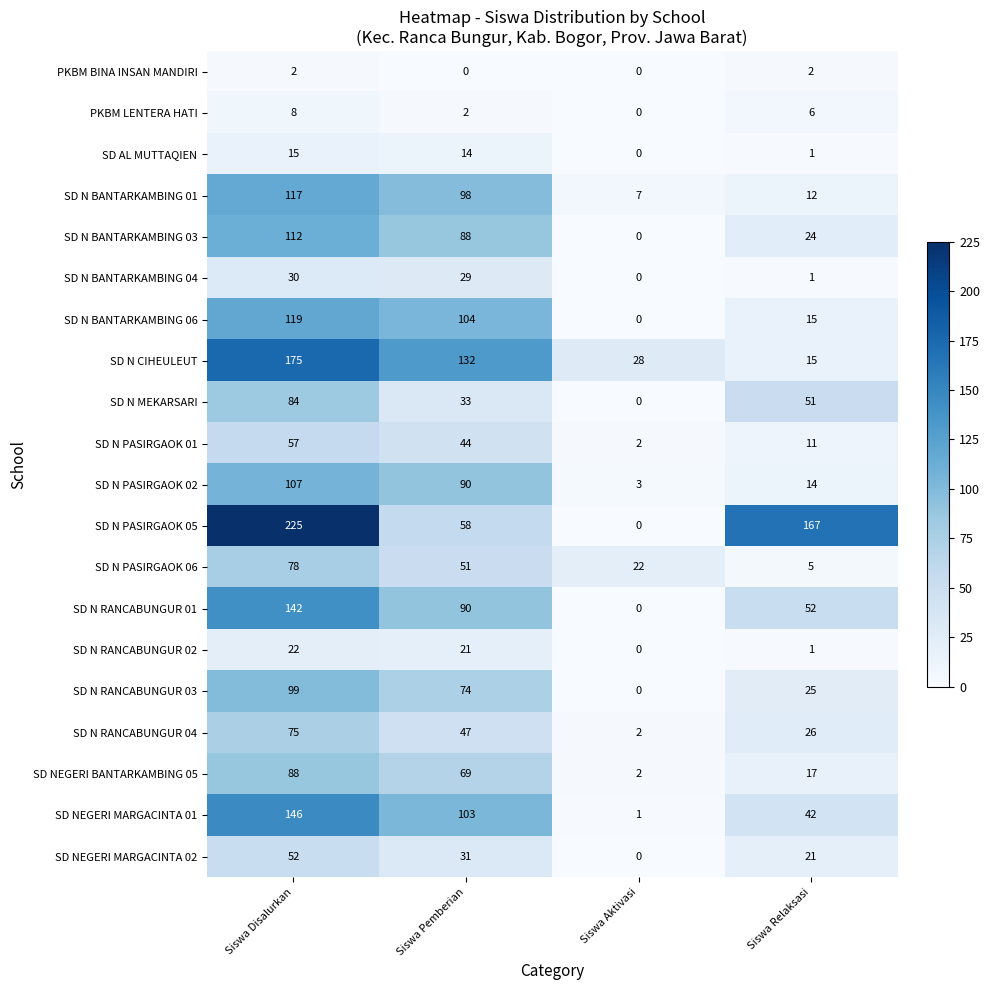

Is it true that SD N CIHEULEUT equals 132 at Siswa Pemberian?

True